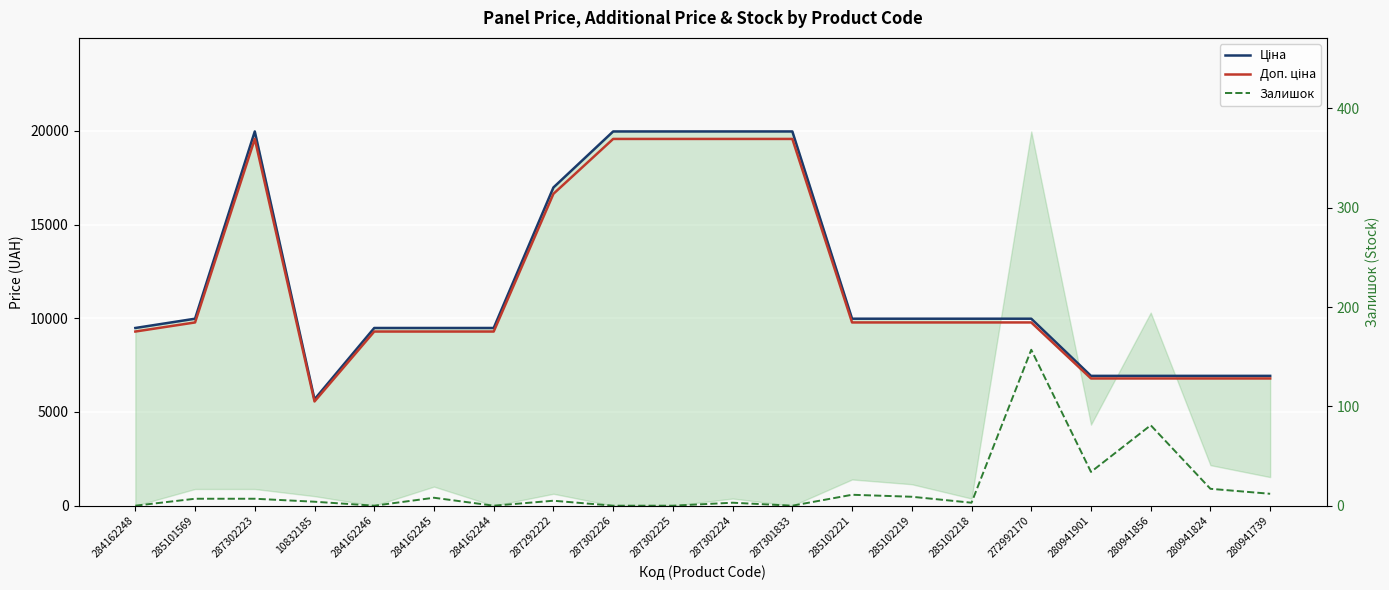

At which category is the sum across all series the highest?

287302223